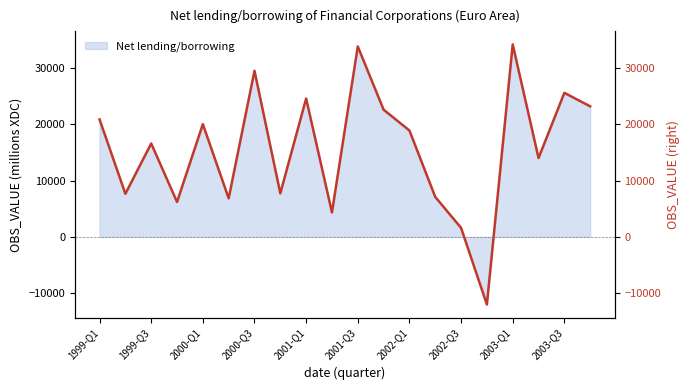

What is the difference between the values at 2002-Q3 and 2001-Q1?

22976.5